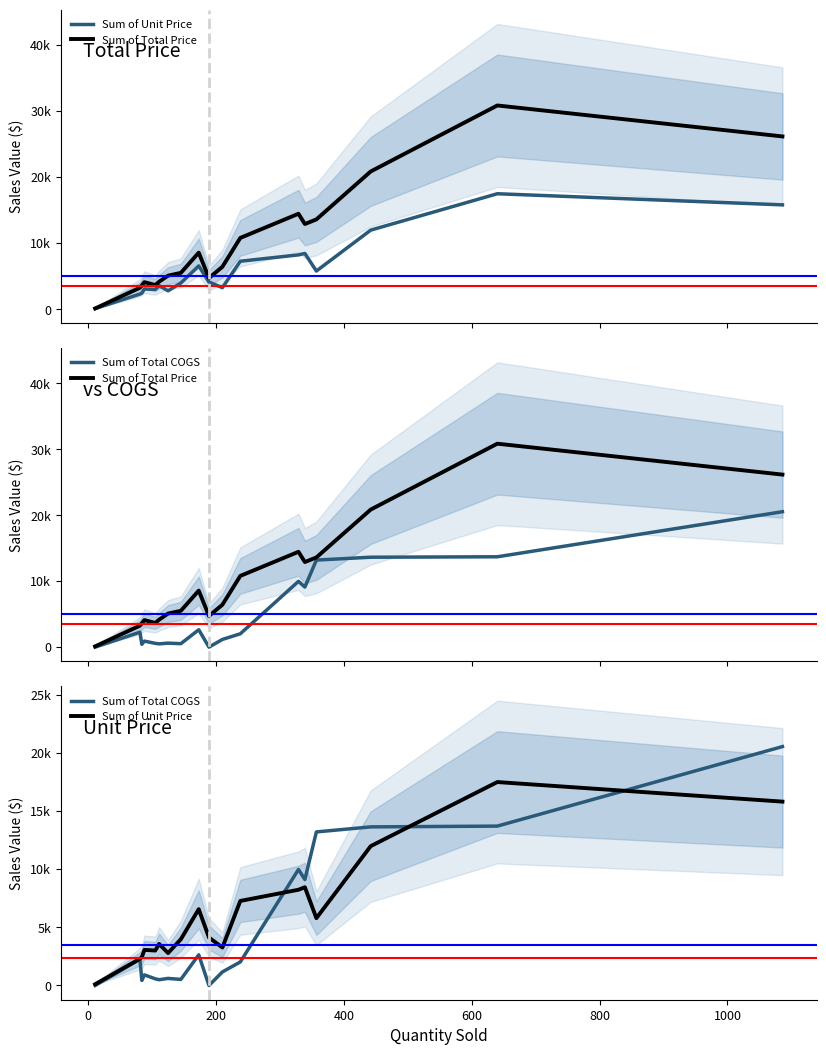

What are all the series names shown in the legend?

Sum of Unit Price, Sum of Total Price, Sum of Total COGS